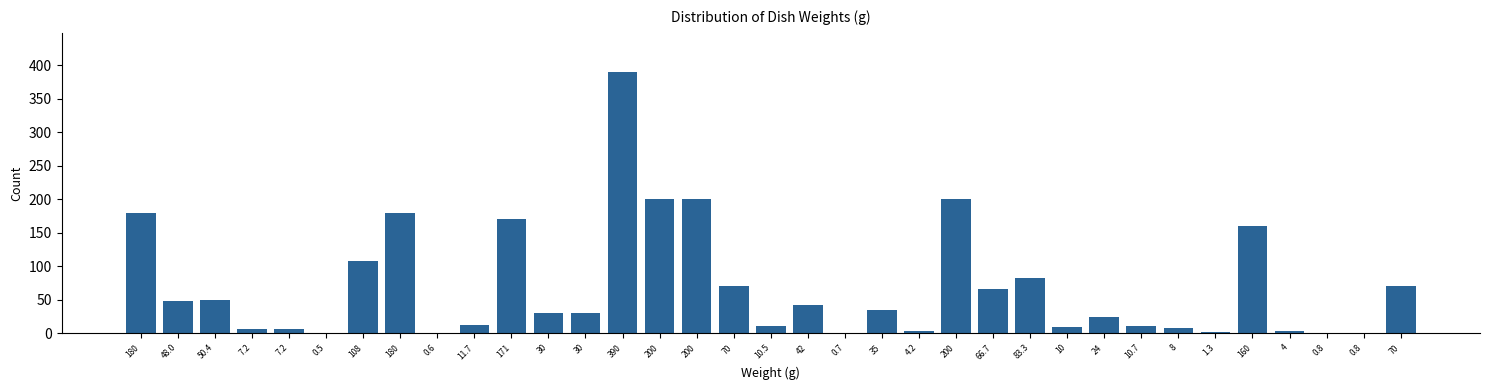

Are the bars horizontal?

No